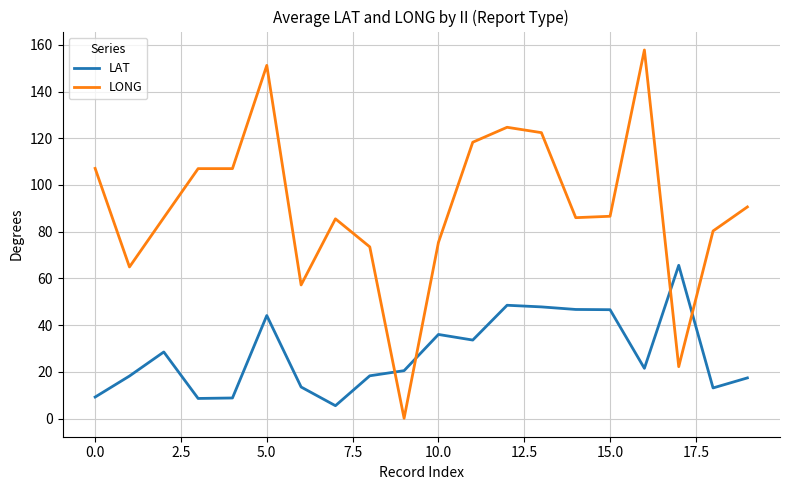

List the series in order of their overall mean, highest first.

LONG, LAT